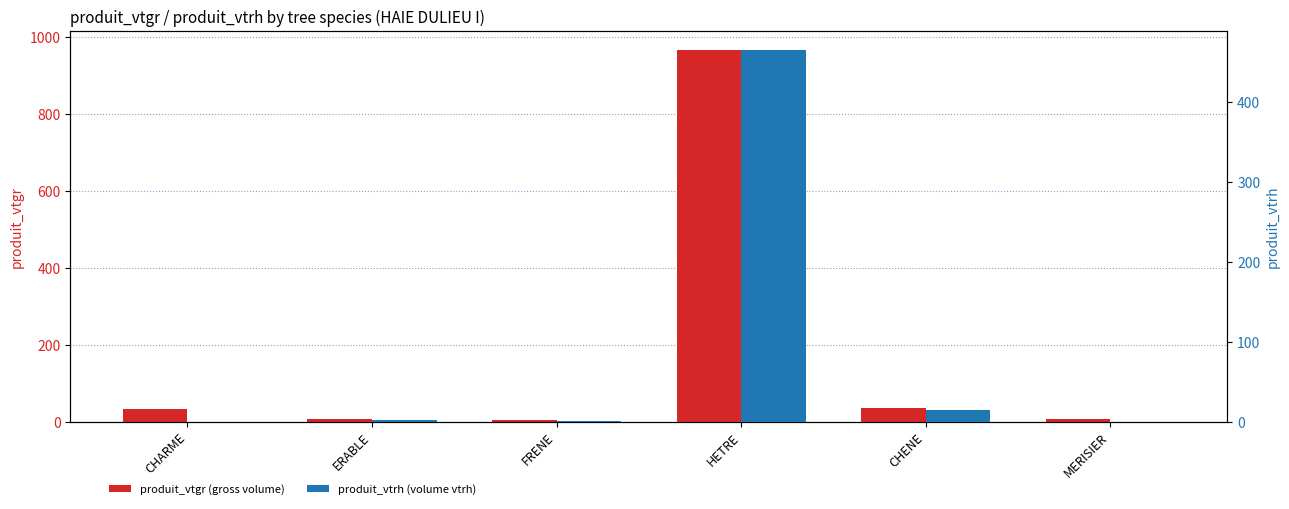

What is the value of the produit_vtrh bar at the 2nd from the left?

2.0